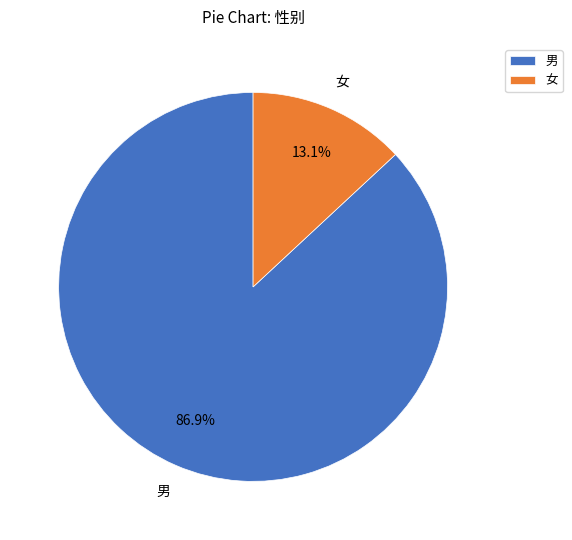

What percentage is the 女 slice, to the nearest percent?

13%